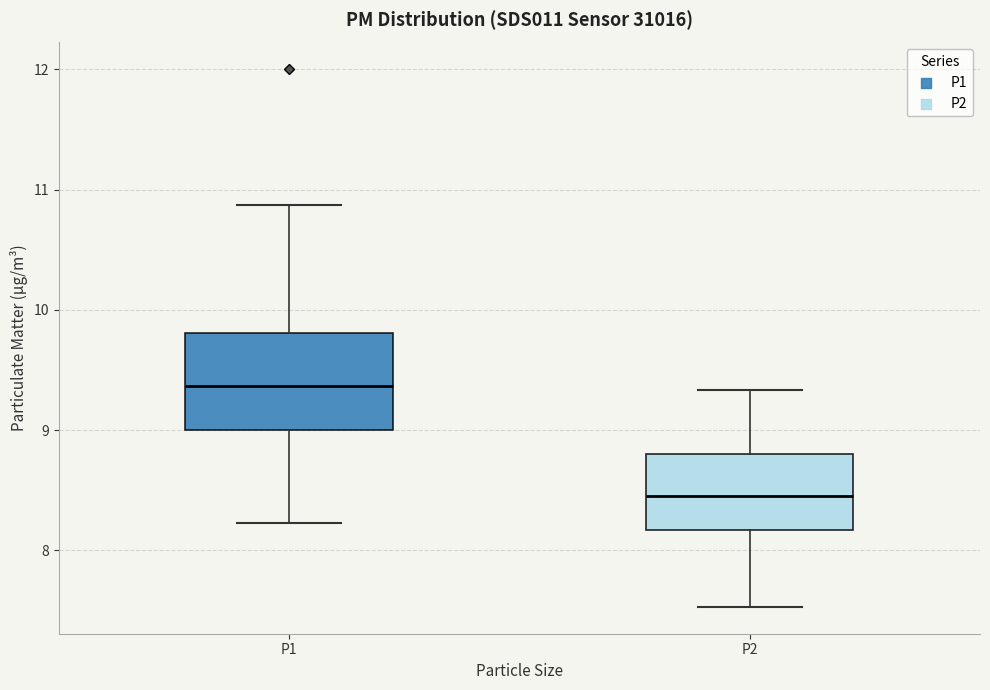

Which box's median line is the lowest?

P2